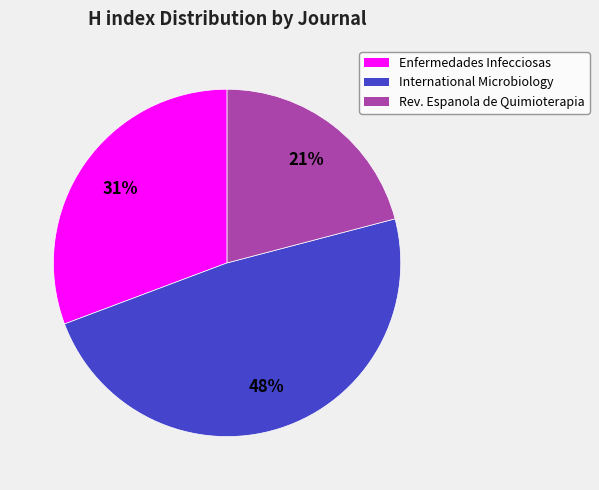

What is the largest slice in the pie chart?

International Microbiology